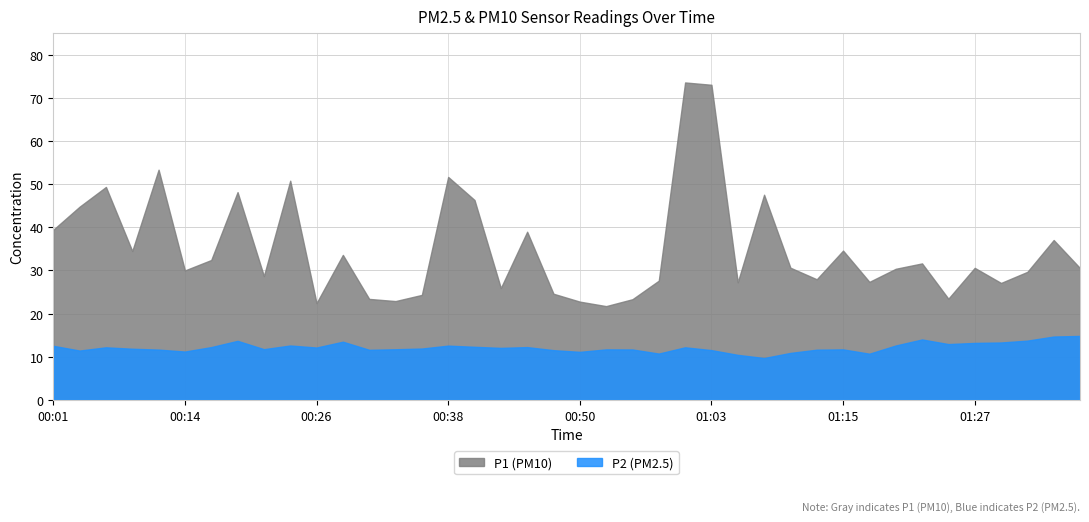

How many data points in P1 are above 30?

22